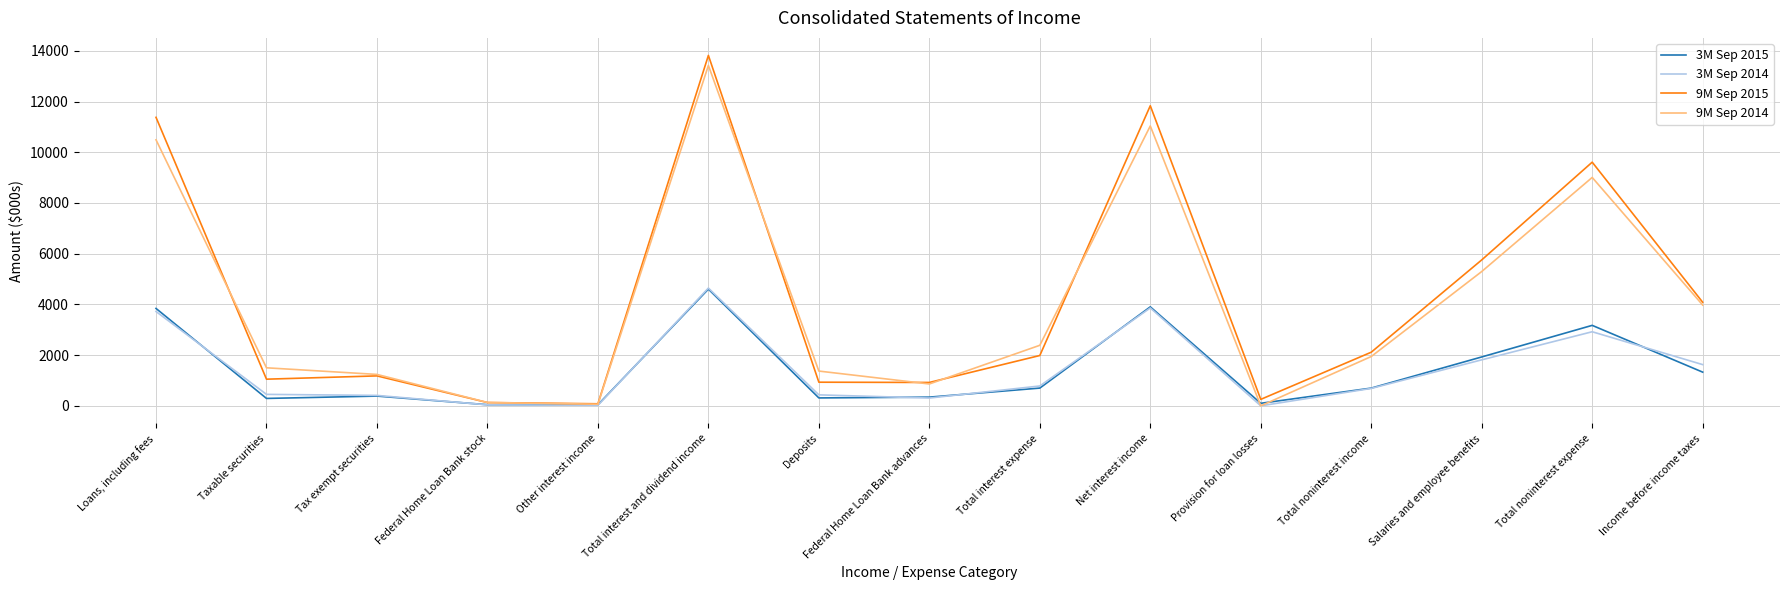

The 3M Sep 2014 series shows 2353 at Loans, including fees. True or false?

False